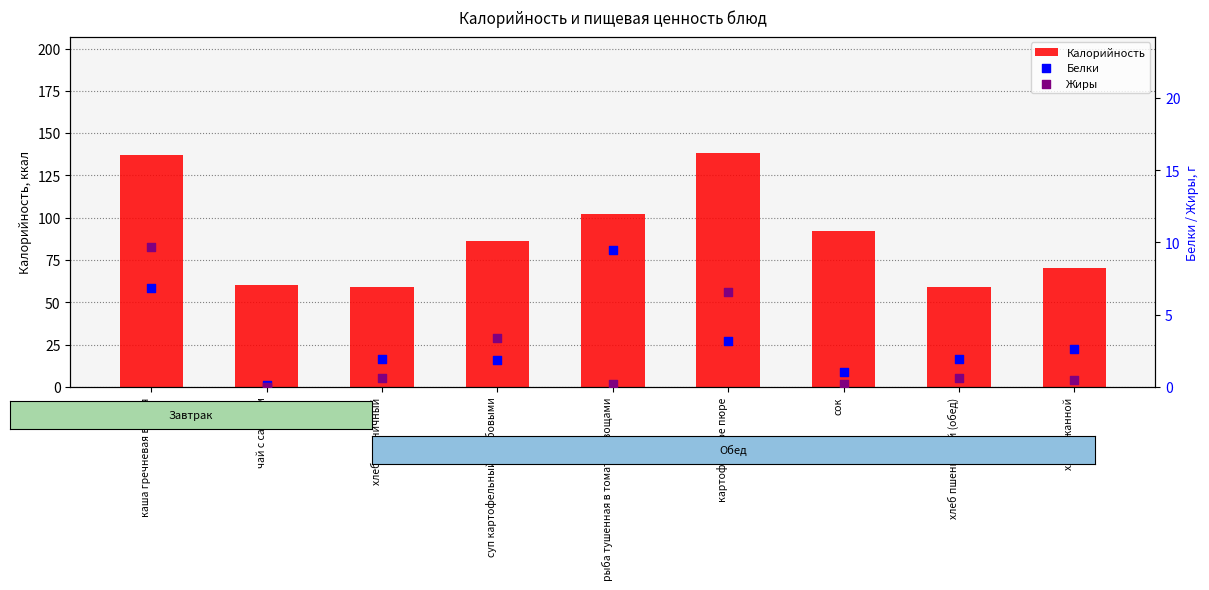

At which category is the sum across all series the highest?

каша гречневая вязкая